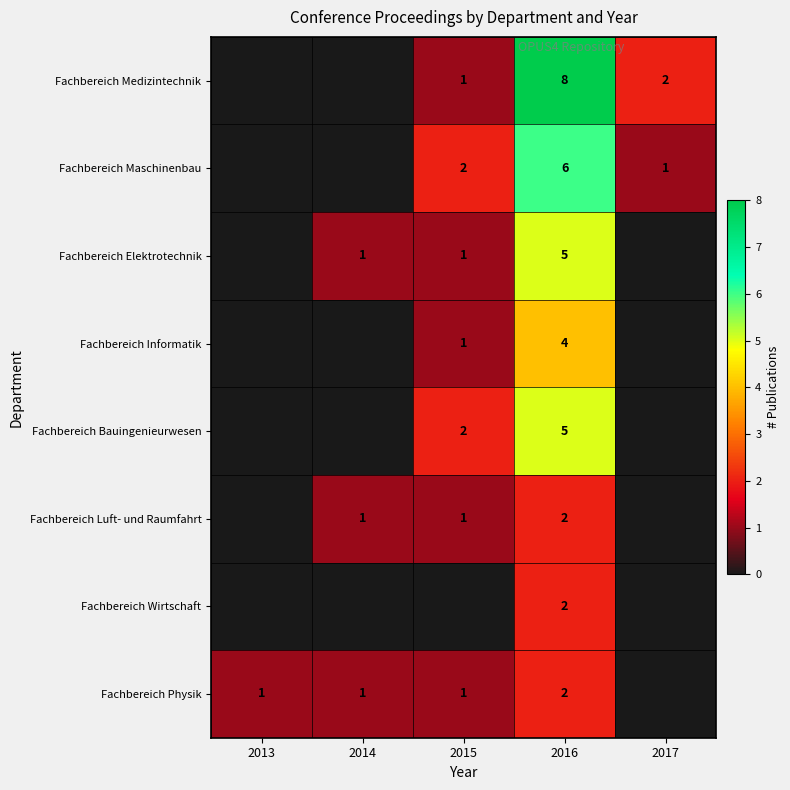

What is the sum of the Fachbereich Maschinenbau values at 2015 and 2017?

3